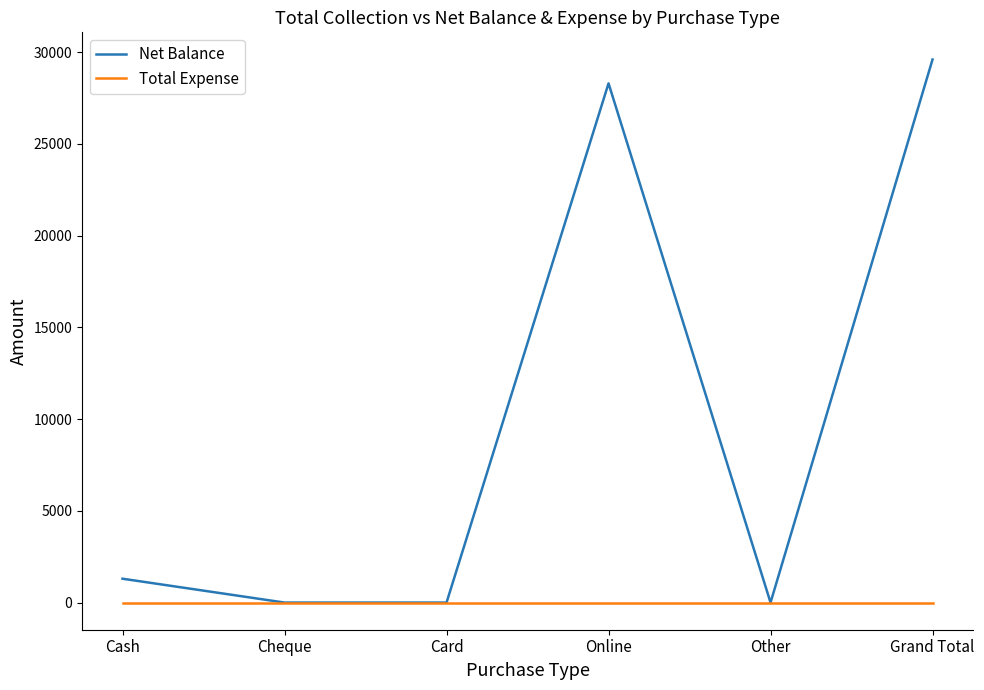

Reading left to right, extract all data points from this chart.

Net Balance: 1300	0	0	28300	0	29600
Total Expense: 0	0	0	0	0	0